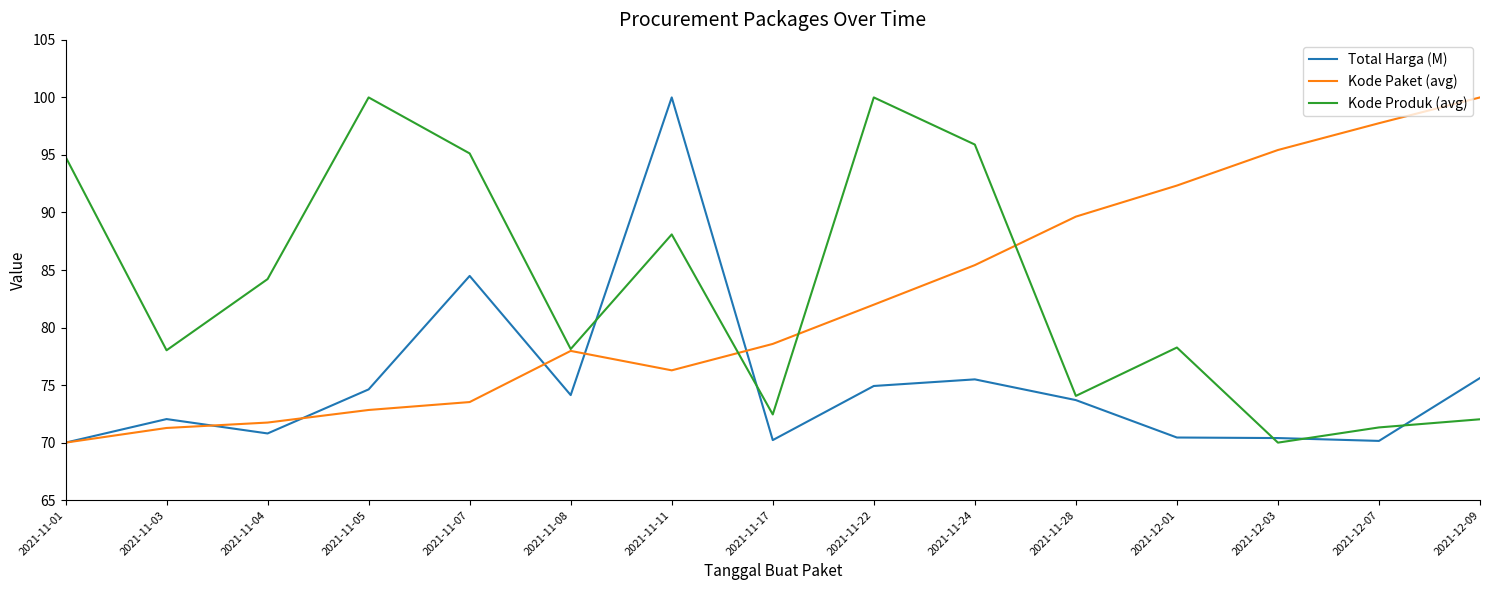

At which category is the sum across all series the highest?

2021-11-11